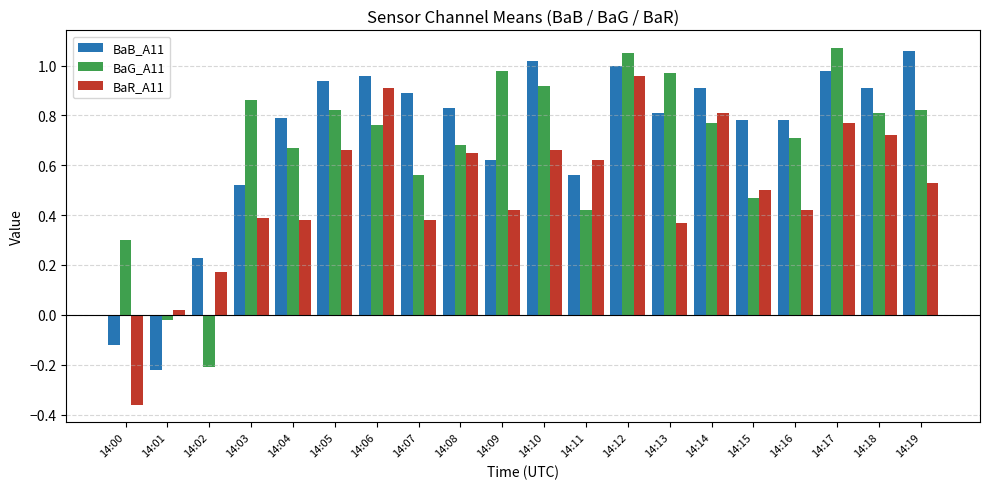

Where is BaR_A11 nearest to the value 0?

14:01